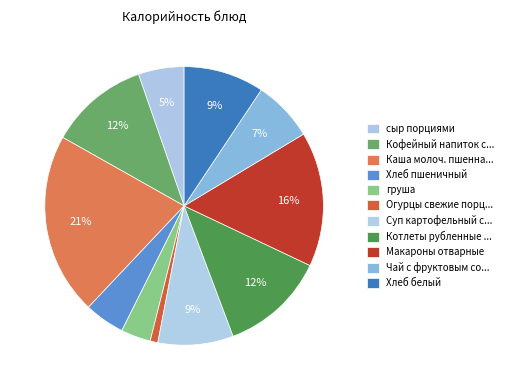

How many slices are in this pie chart?

11